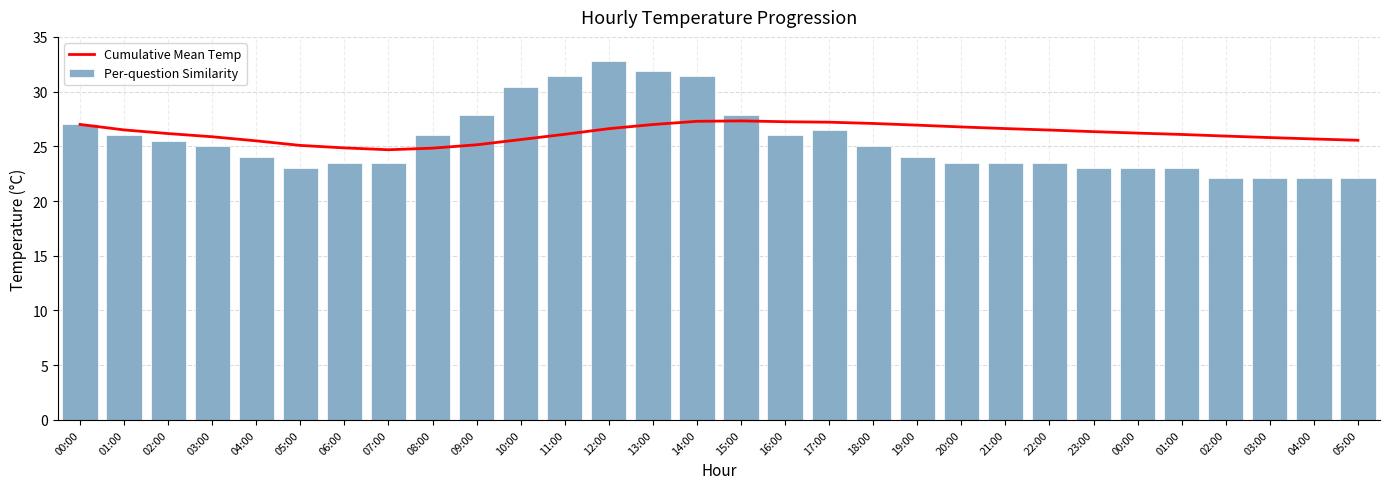

What is the value of the Cumulative Mean Temp bar at the 5th from the left?

25.5